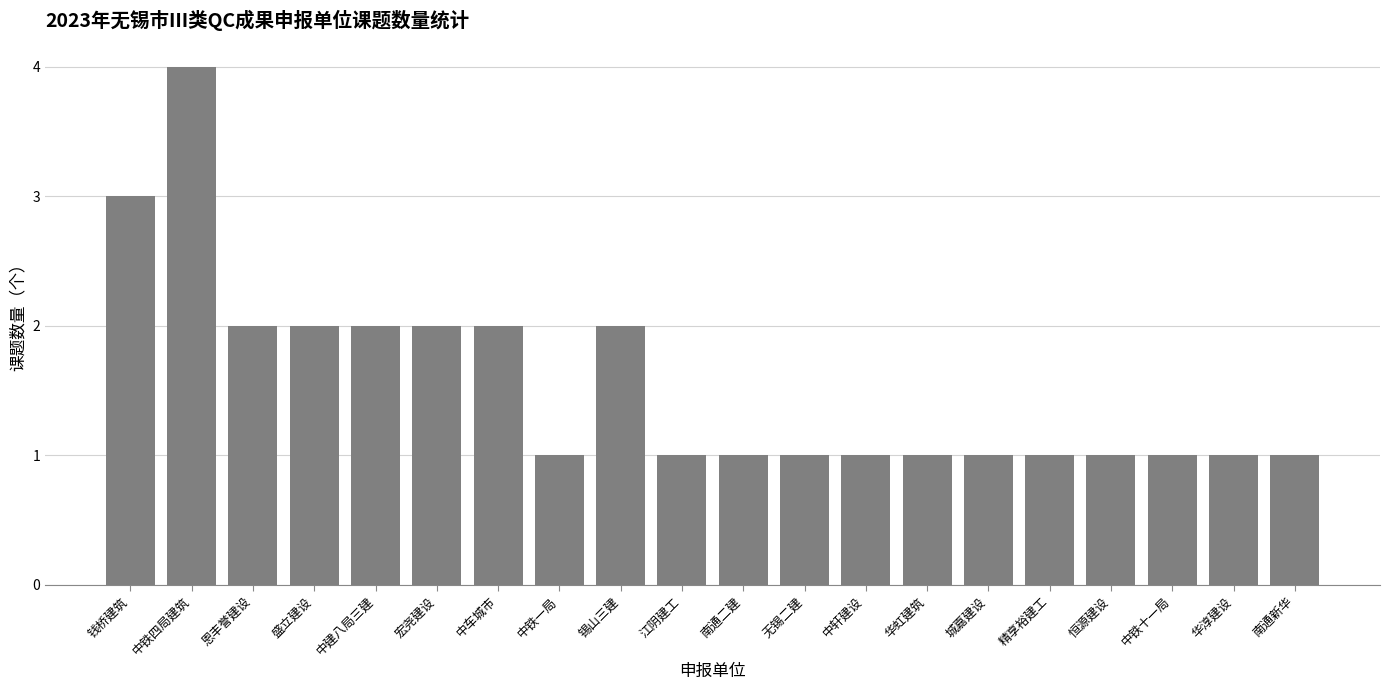

Between 中铁一局 and 中铁四局建筑, which is larger?

中铁四局建筑